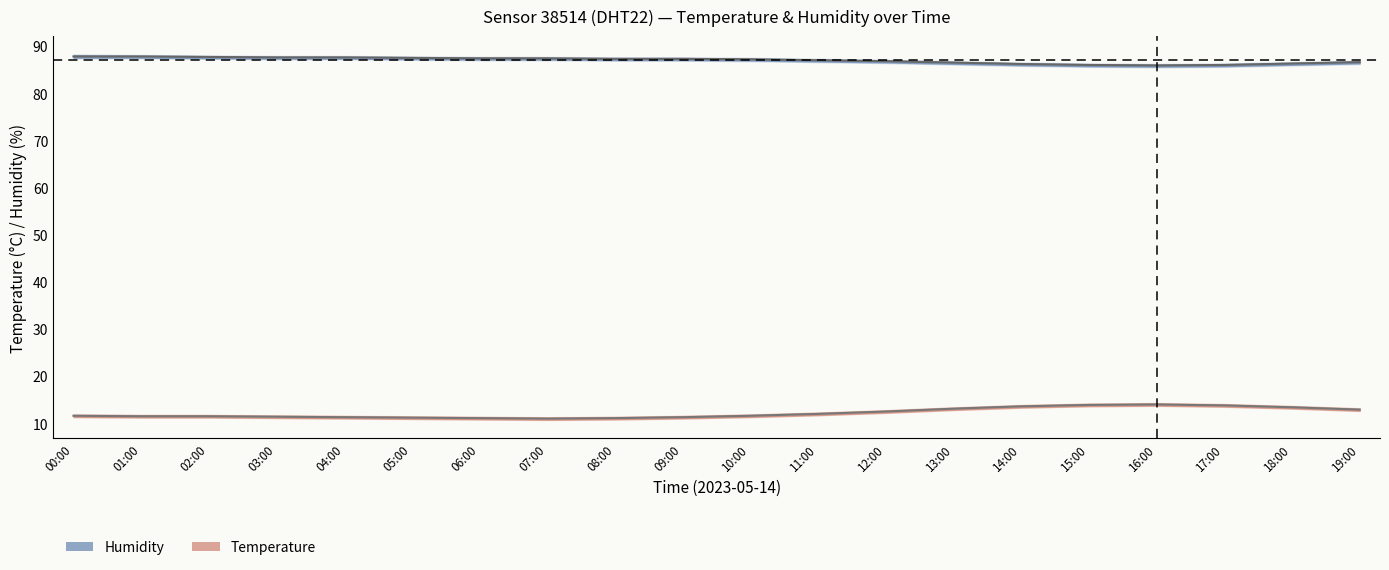

Reading right to left, extract all data points from this chart.

humidity: 86.6	86.3	86.0	85.9	86.0	86.2	86.5	86.8	87.0	87.2	87.3	87.3	87.4	87.4	87.5	87.6	87.6	87.7	87.8	87.8
temperature: 12.9	13.4	13.8	14.0	13.9	13.6	13.1	12.5	12.0	11.6	11.3	11.1	11.0	11.1	11.2	11.3	11.4	11.5	11.5	11.6